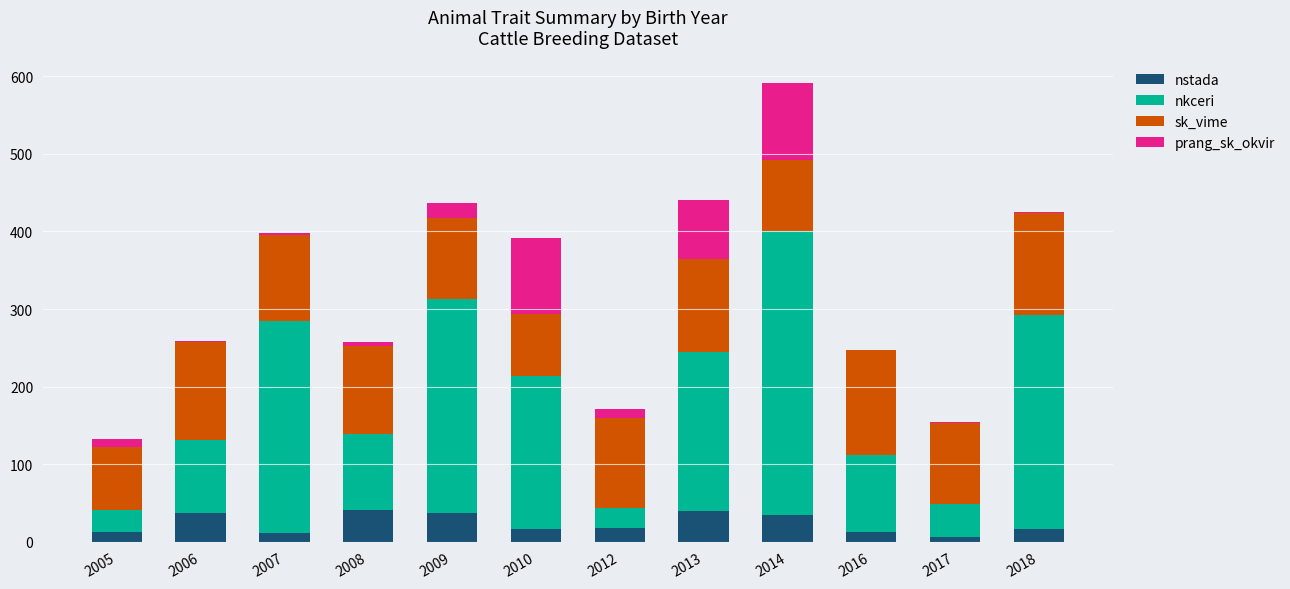

What is the total value across all series at 2010?

392